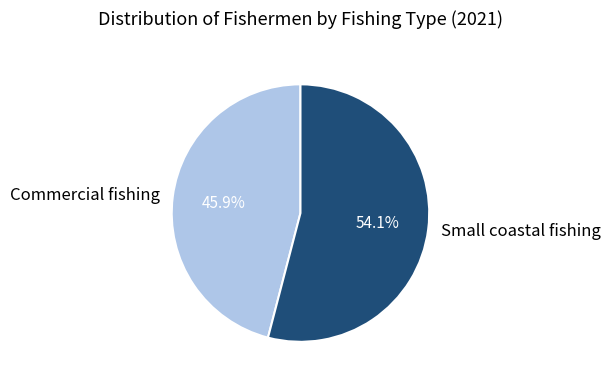

Combined, what portion of the pie is Small coastal fishing and Commercial fishing?

100.0%